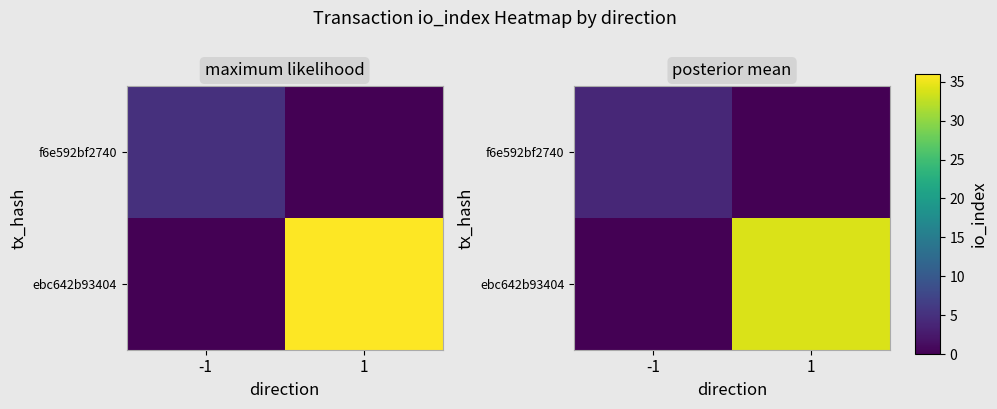

Which has a higher value, 1 or -1?

-1